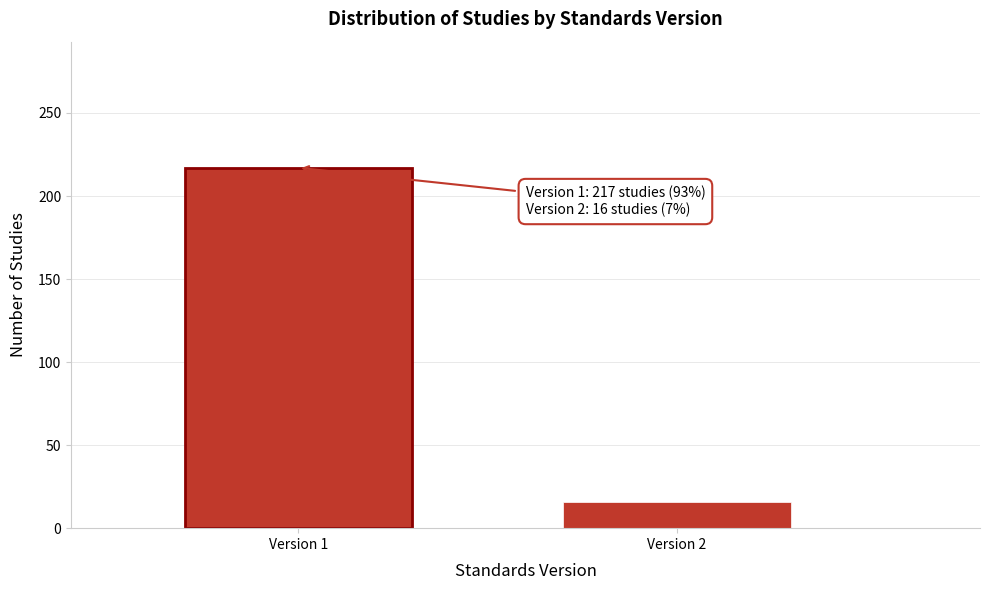

Reading left to right, list all the values displayed in this chart.

217	16